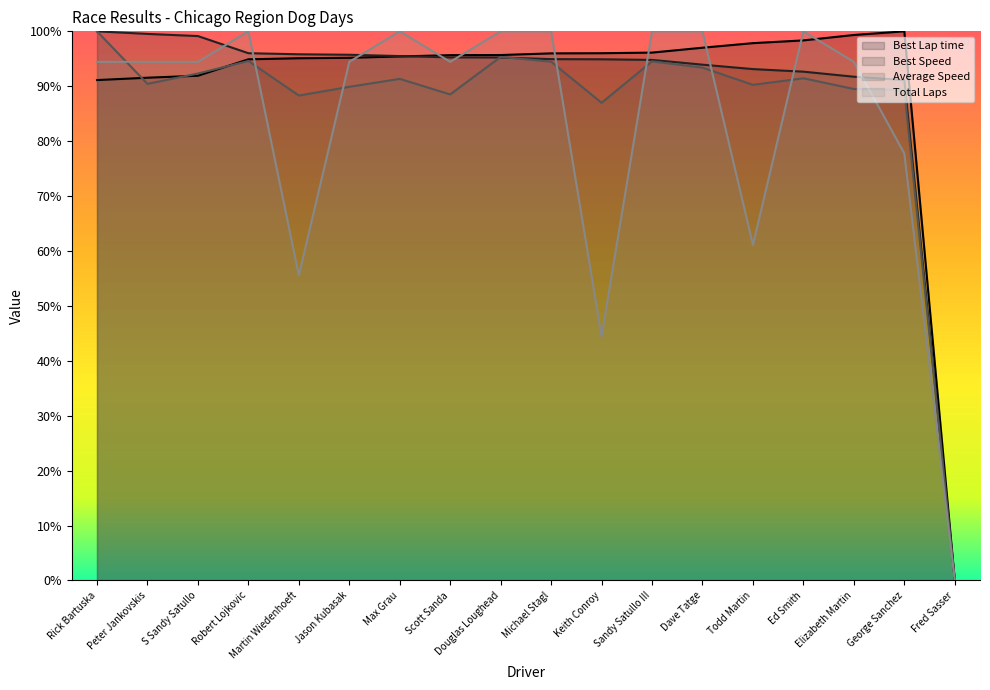

Reading left to right, transcribe all the data shown in this chart.

Total Laps: 94.4	94.4	94.4	100.0	55.6	94.4	100.0	94.4	100.0	100.0	44.4	100.0	100.0	61.1	100.0	94.4	77.8	0.0
Best Lap time: 91.1	91.6	91.9	94.9	95.1	95.2	95.4	95.7	95.7	96.0	96.0	96.1	97.0	97.9	98.3	99.3	100.0	0.0
Best Speed: 100.0	99.5	99.1	96.0	95.8	95.7	95.5	95.3	95.2	94.9	94.9	94.8	93.9	93.1	92.7	91.7	91.1	0.0
Average Speed: 100.0	90.4	92.3	94.6	88.3	89.9	91.3	88.5	95.3	94.5	87.0	94.5	93.4	90.3	91.5	89.5	89.3	0.0